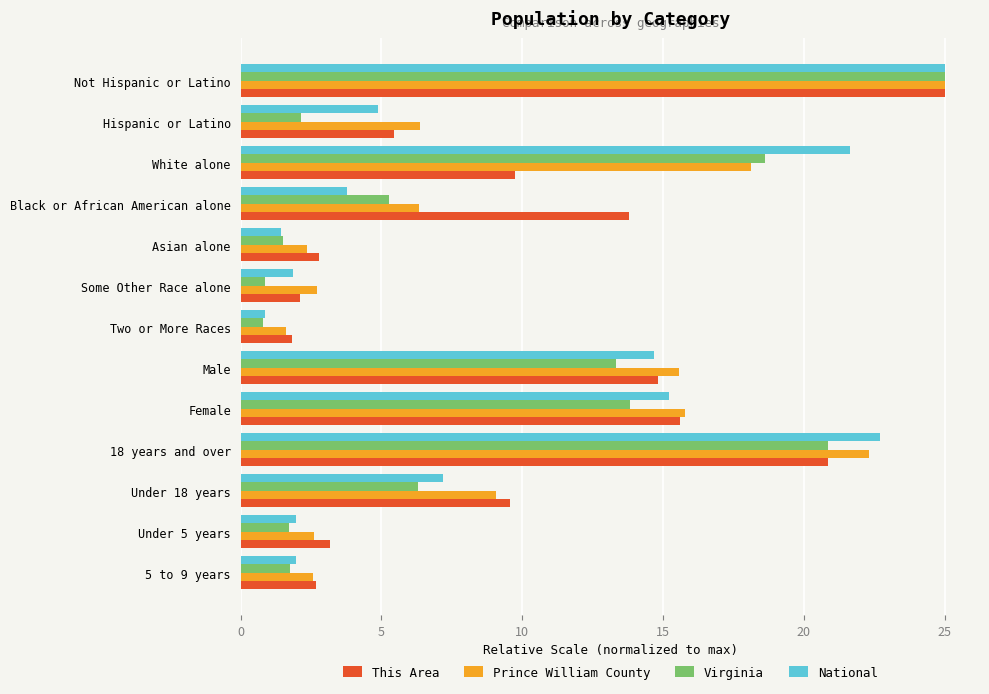

Rank the series by their average value, from highest to lowest.

Prince William County, This Area, National, Virginia